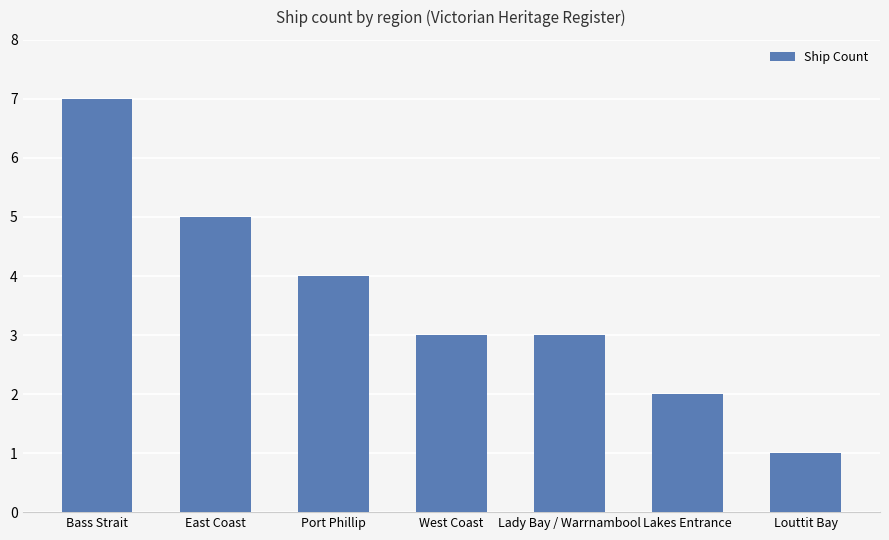

The chart shows a value of 0 at Louttit Bay. True or false?

False